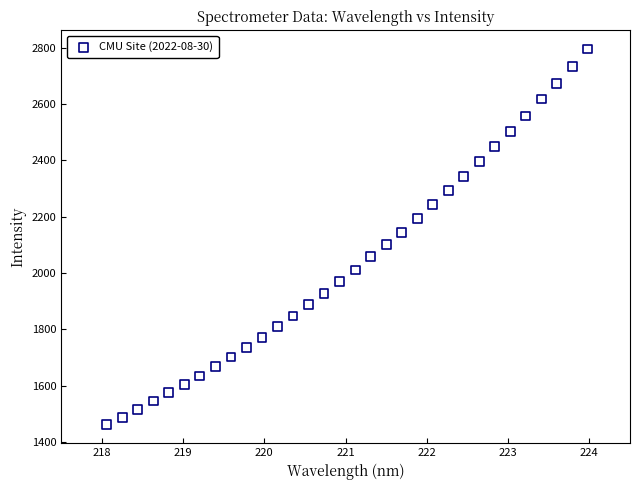

What is the range of X values (max minus min)?

5.9